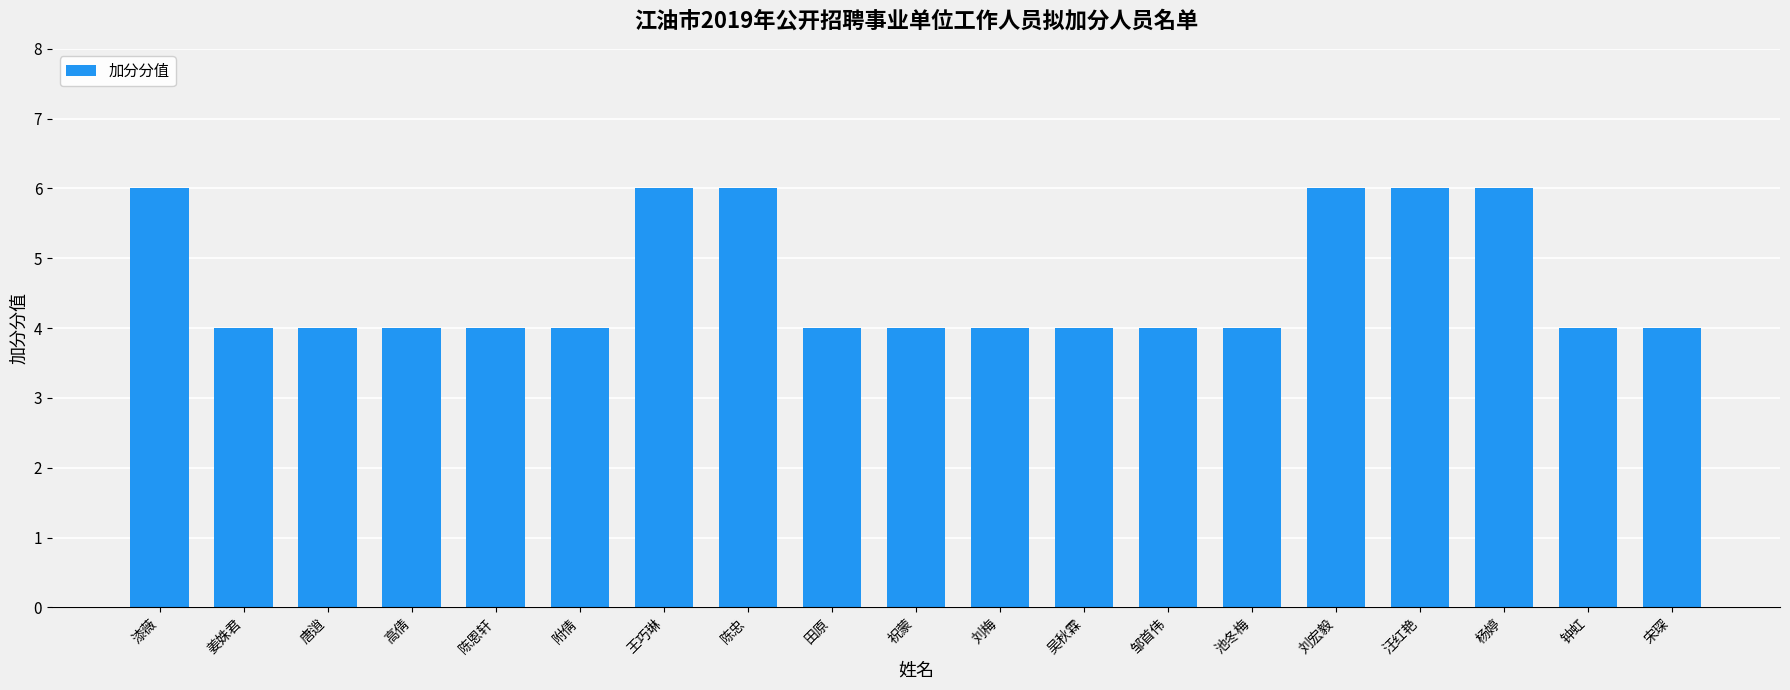

What is the minimum value shown in the chart?

4